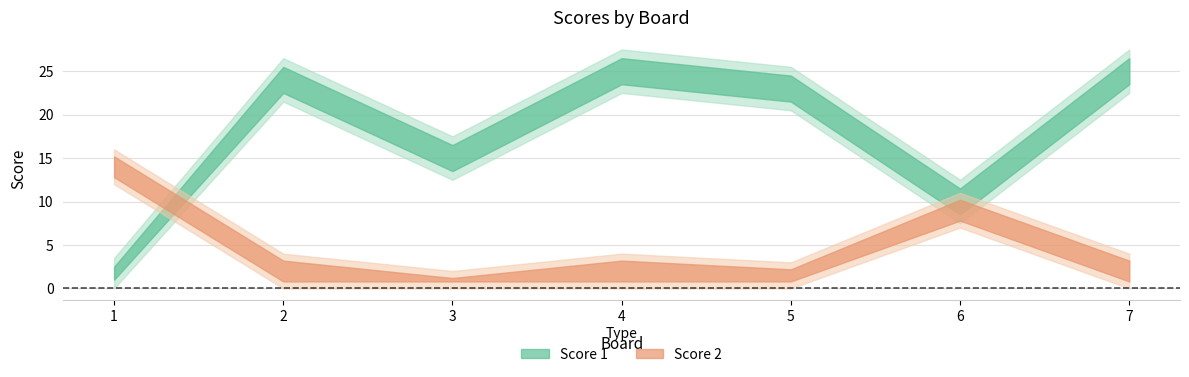

Between 1 and 2, which series saw the biggest shift?

Score 1